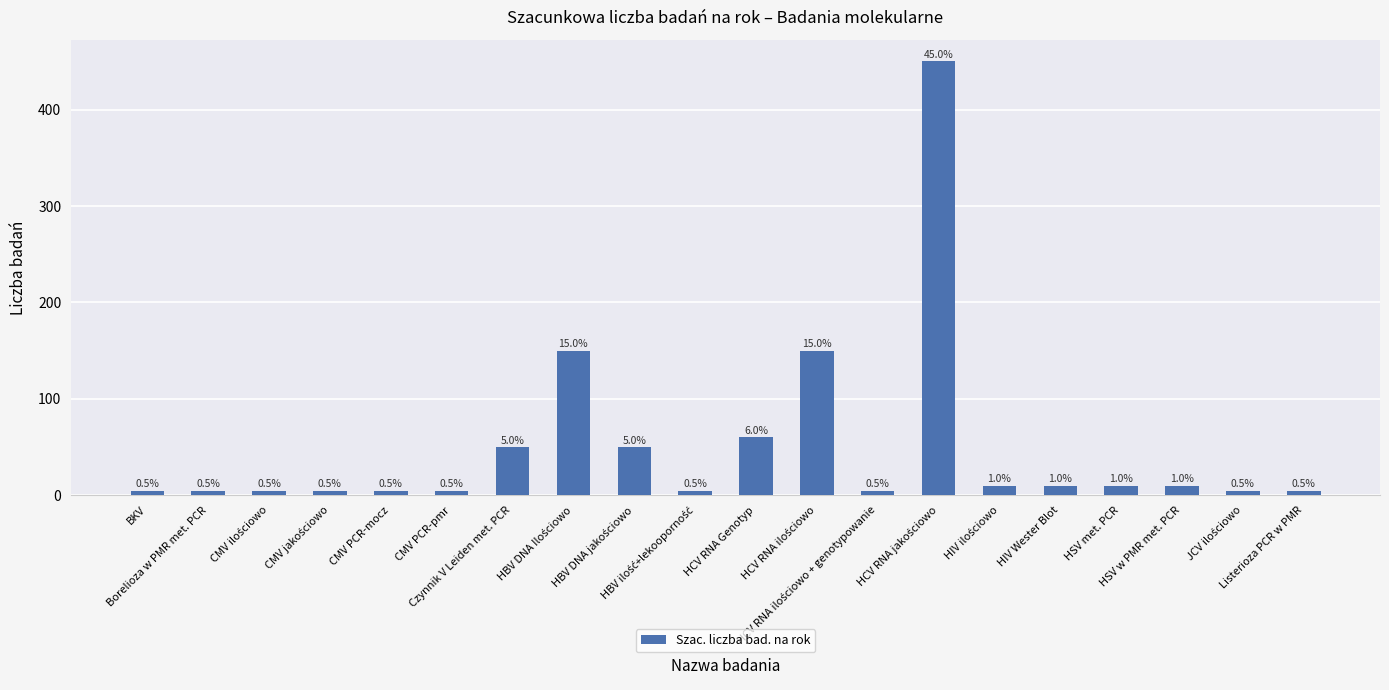

True or false: the data shows 5 at Listerioza PCR w PMR.

True